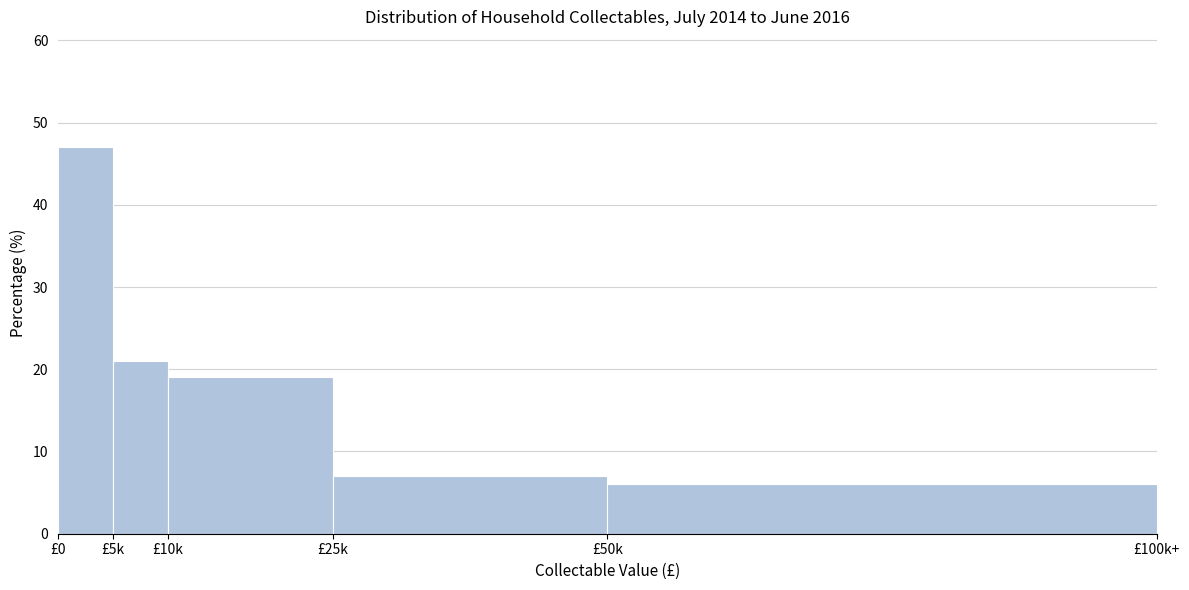

Reading right to left, what are all the values shown in this chart?

£50k=6	£25k=7	£10k=19	£5k=21	£0=47